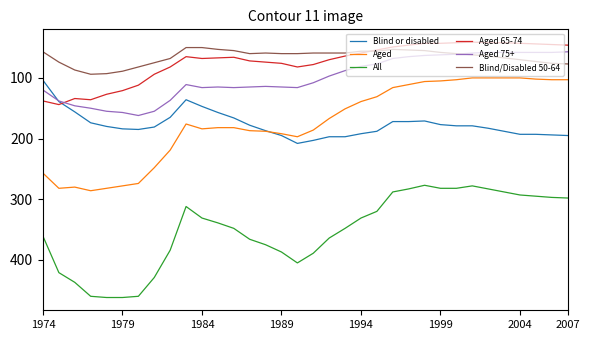

Rank the series by their maximum value, from lowest to highest.

Blind/Disabled 50-64, Aged 65-74, Aged 75+, Blind or disabled, Aged, All